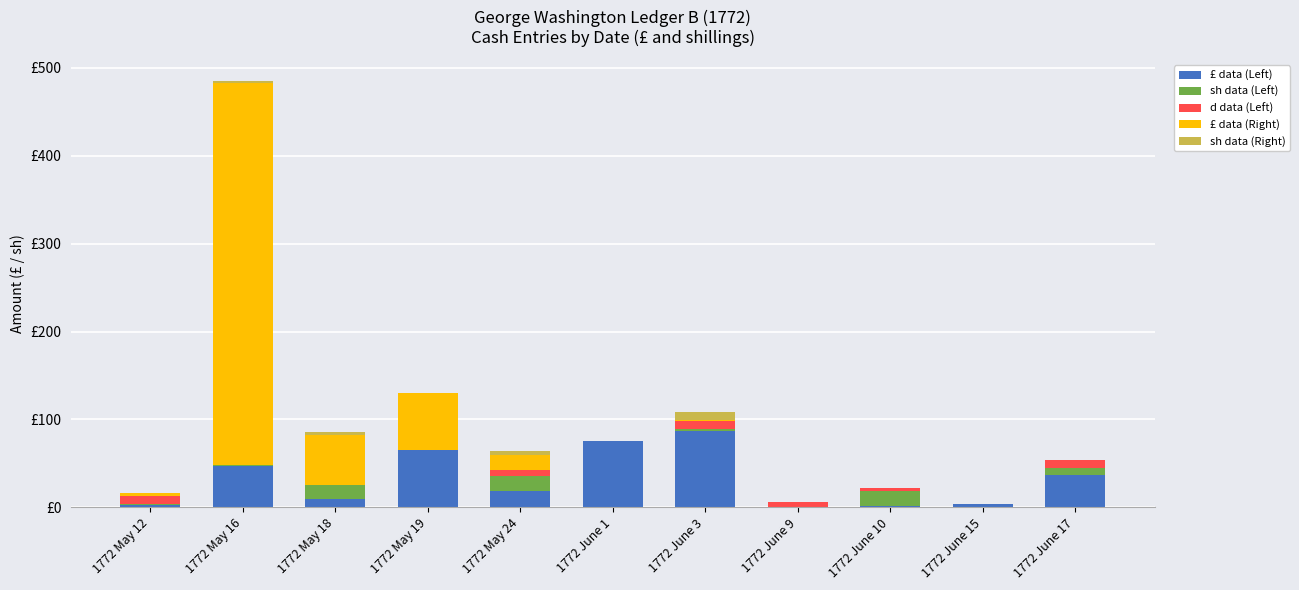

What are all the series names shown in the legend?

£ data (Left), sh data (Left), d data (Left), £ data (Right), sh data (Right)